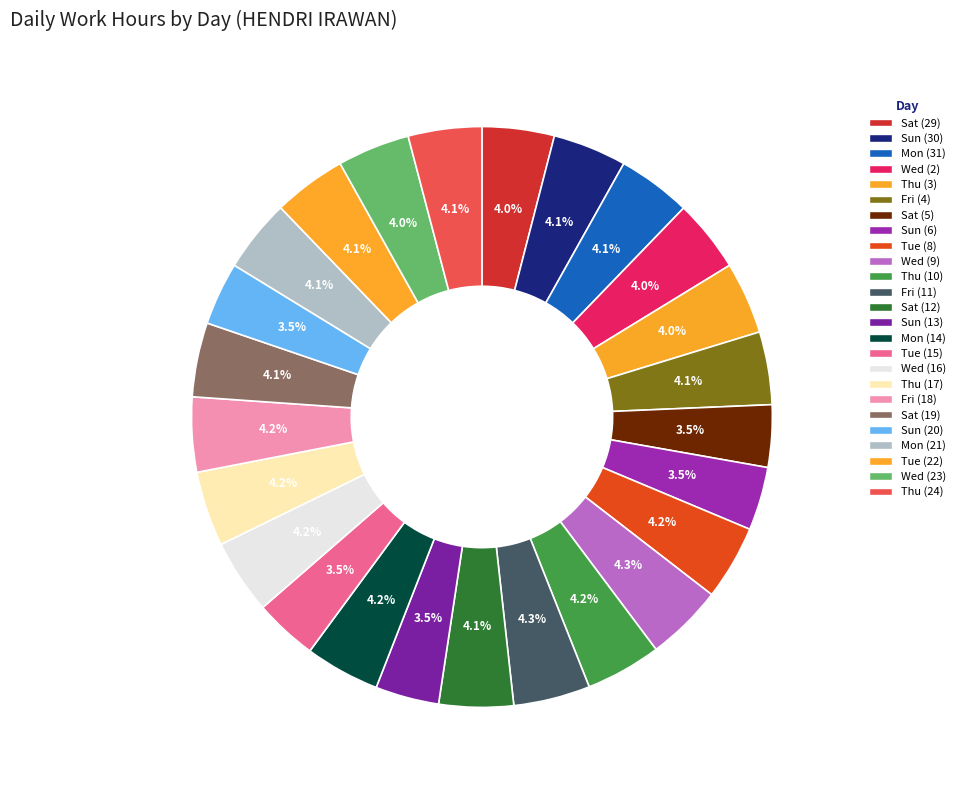

What is the ratio of the value at Tue (8) to the value at Thu (10)?

1.0